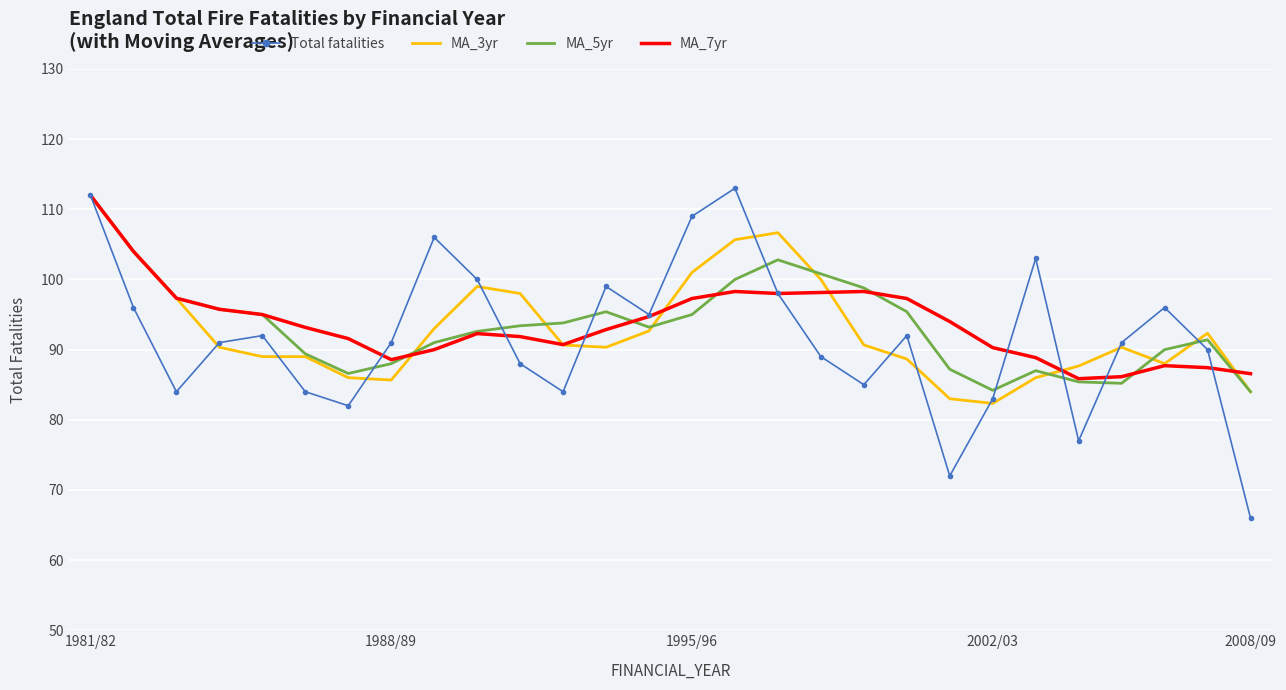

Which series has the widest spread of values?

Total fatalities